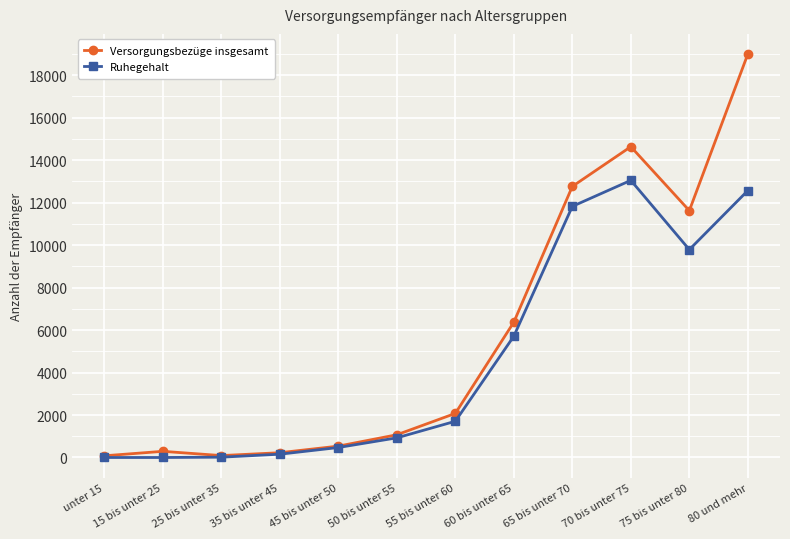

At how many categories does at least one series exceed 8694?

4